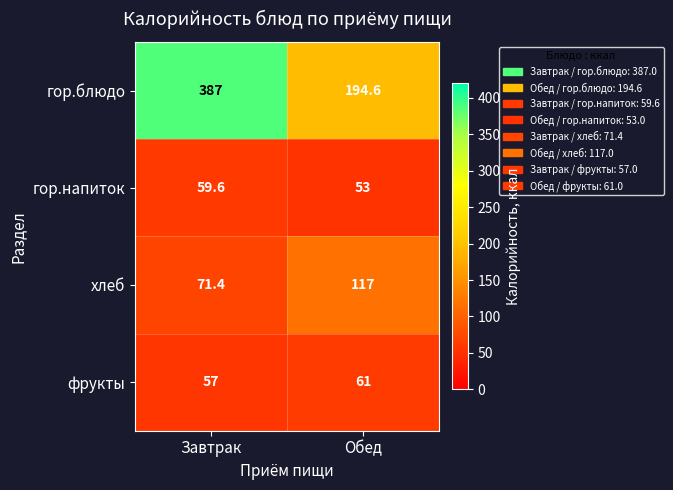

What is the sum of the хлеб values at Обед and Завтрак?

188.4